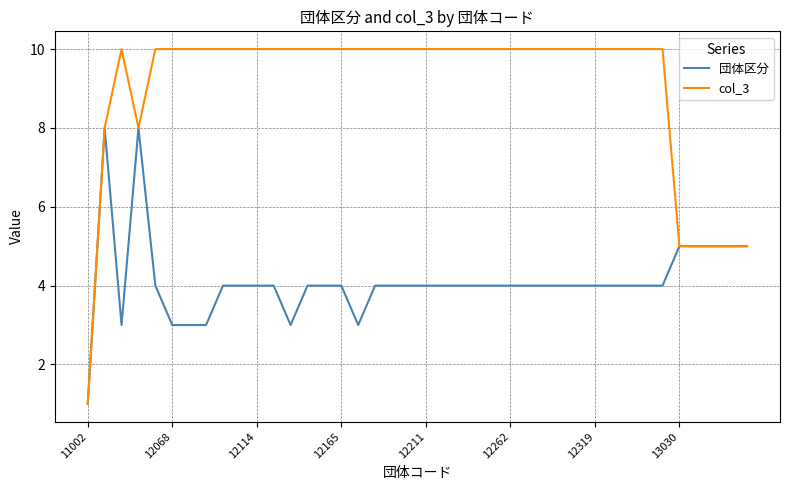

Which series has the widest spread of values?

col_3